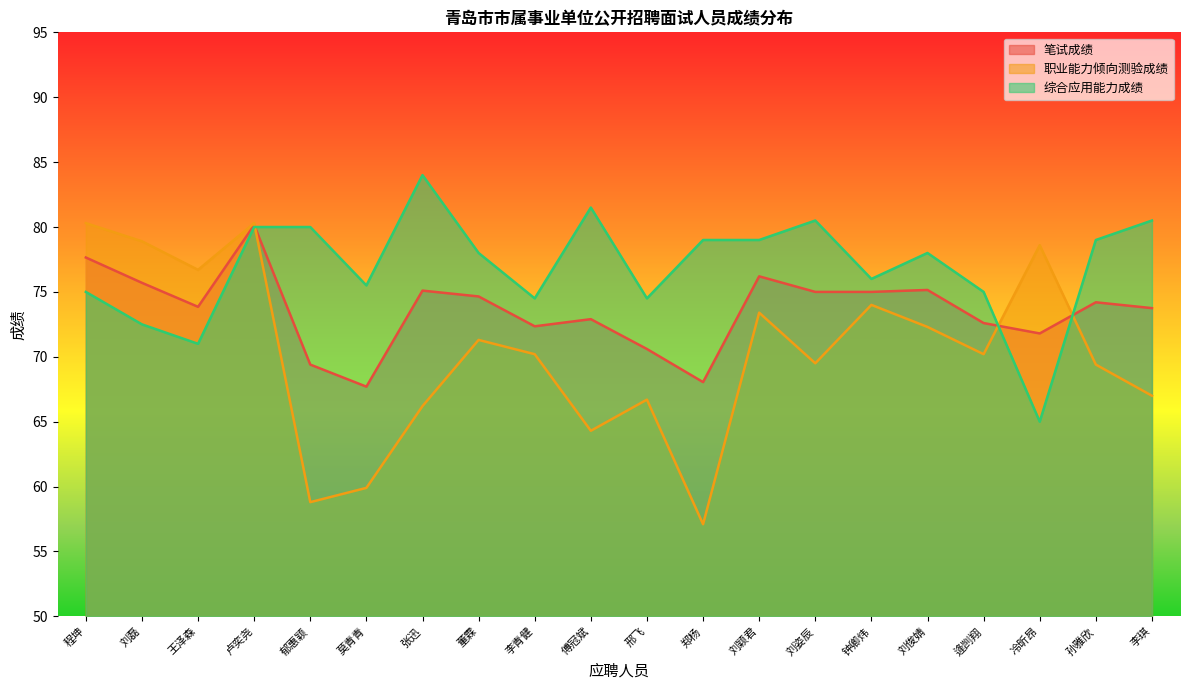

Does the chart display data point markers on the line(s)?

No